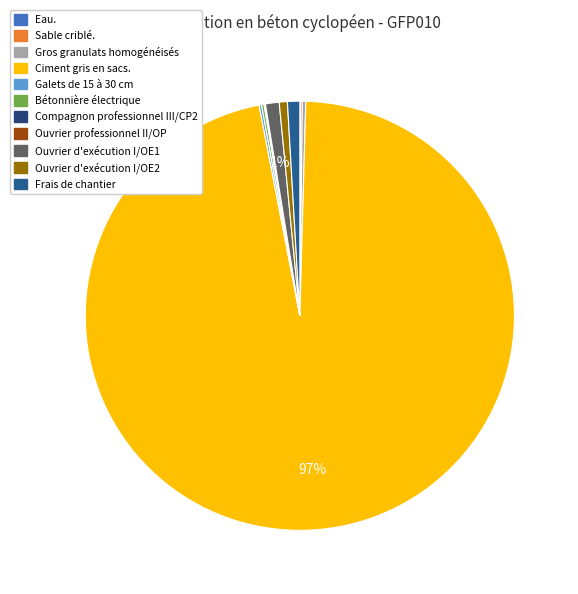

The Frais de chantier slice represents 7% of the pie. True or false?

False